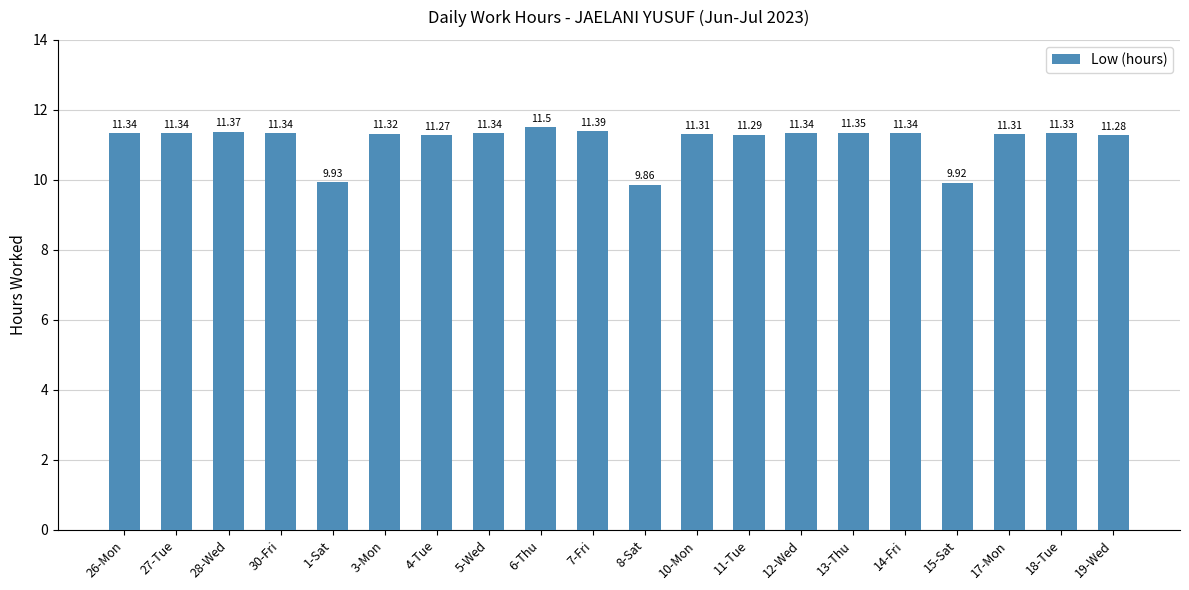

Approximately how many times larger is the value at 3-Mon compared to 26-Mon?

1.0